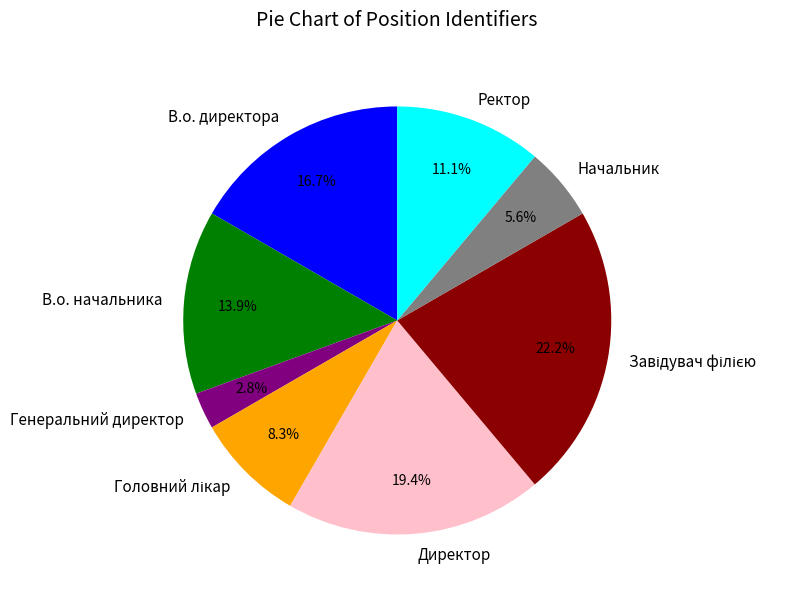

Count the number of slices in the pie.

8